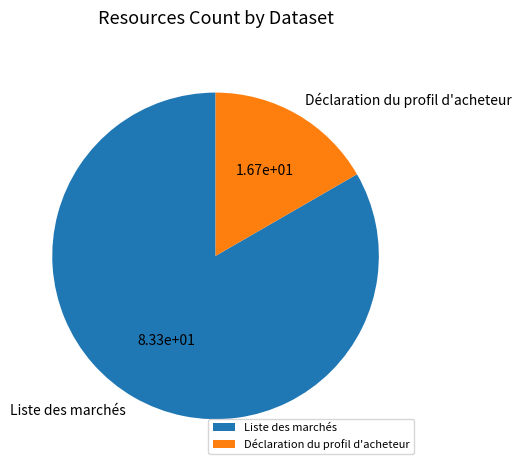

Rank the categories by value from highest to lowest.

Liste des marchés, Déclaration du profil d'acheteur